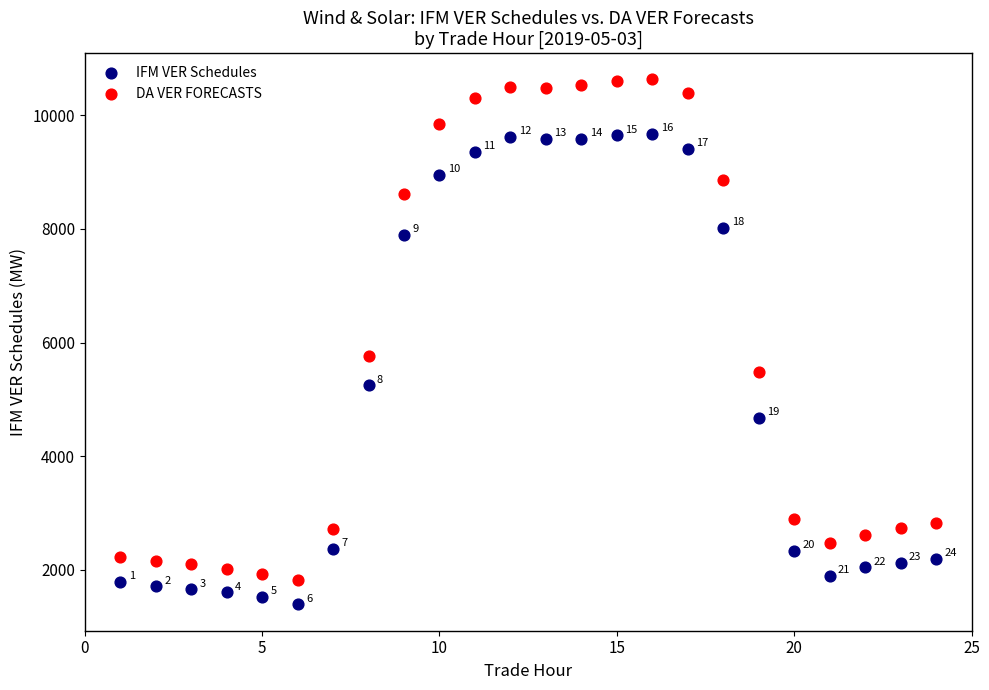

Which series has the largest Y range (max minus min)?

DA VER FORECASTS